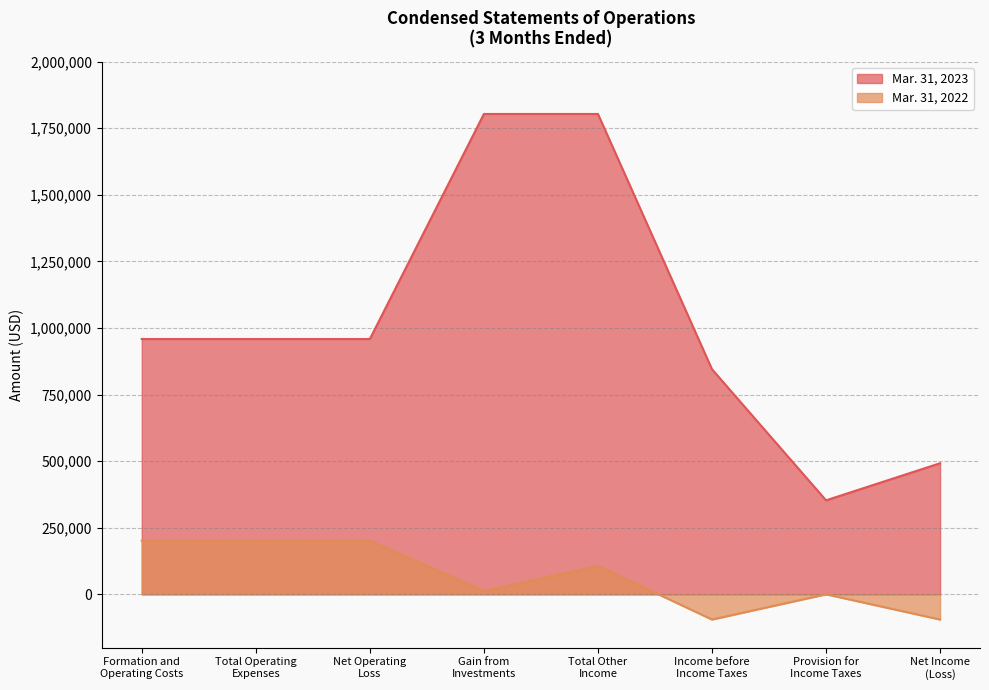

What is the minimum value for Mar. 31, 2023?

352774